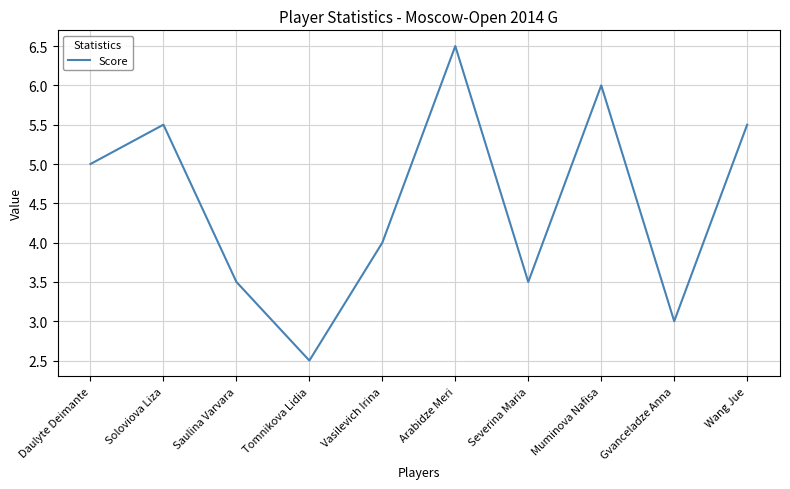

Which has a higher value, Muminova Nafisa or Saulina Varvara?

Muminova Nafisa